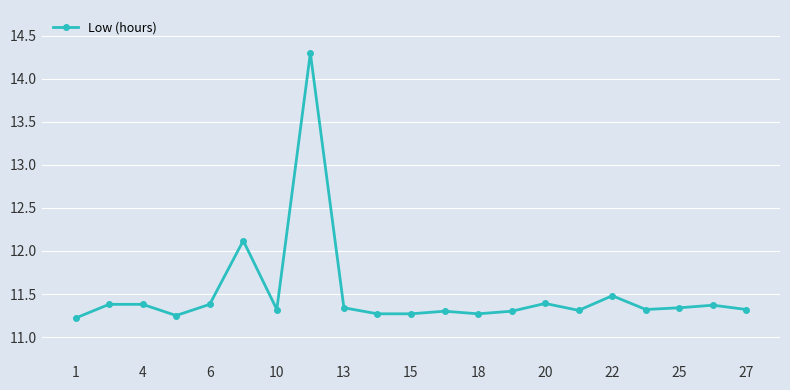

True or false: the data has more than 2 interior local peaks.

True